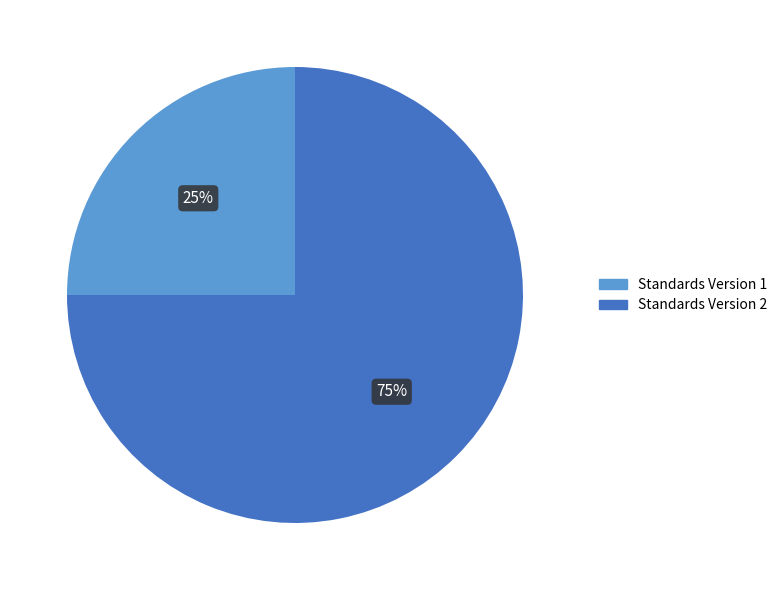

To the nearest percent, what is the difference between the largest and smallest slice percentages?

50%